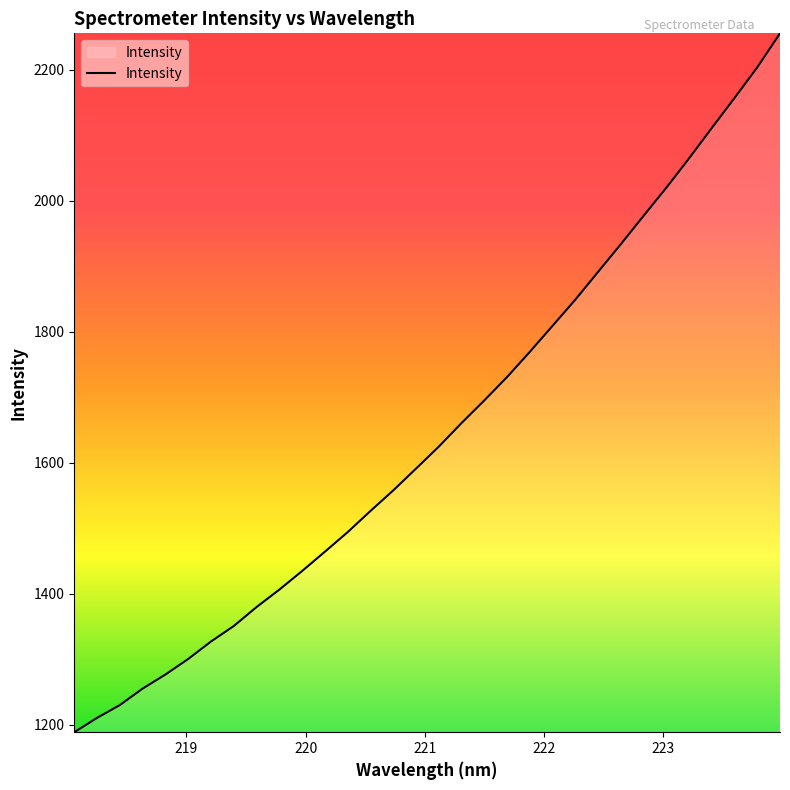

What is the greatest value displayed?

2255.7